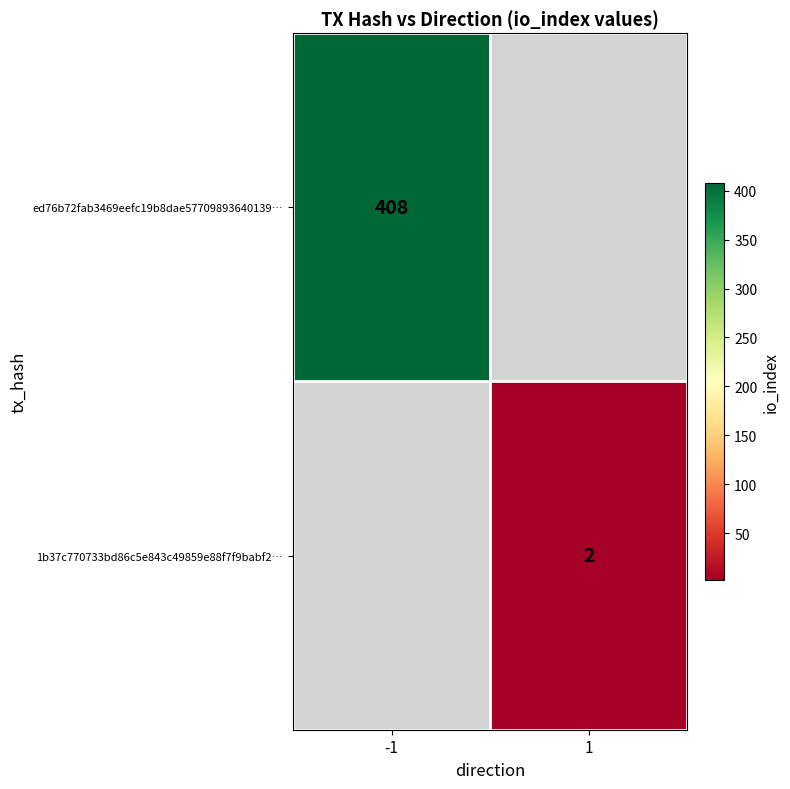

Which label corresponds to the largest value in the chart?

-1